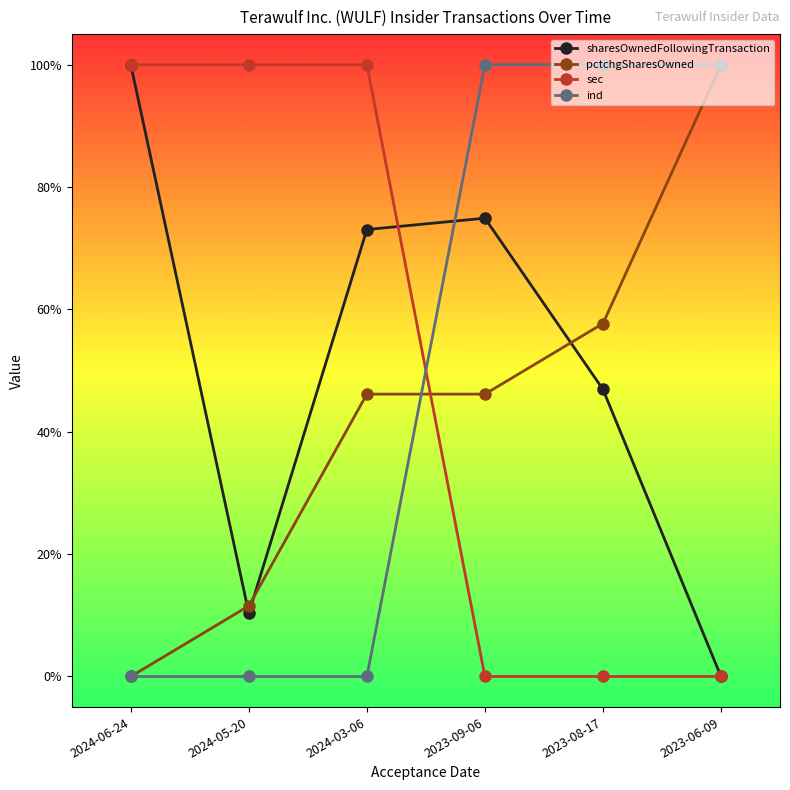

What are all the series names shown in the legend?

sharesOwnedFollowingTransaction, pctchgSharesOwned, sec, ind